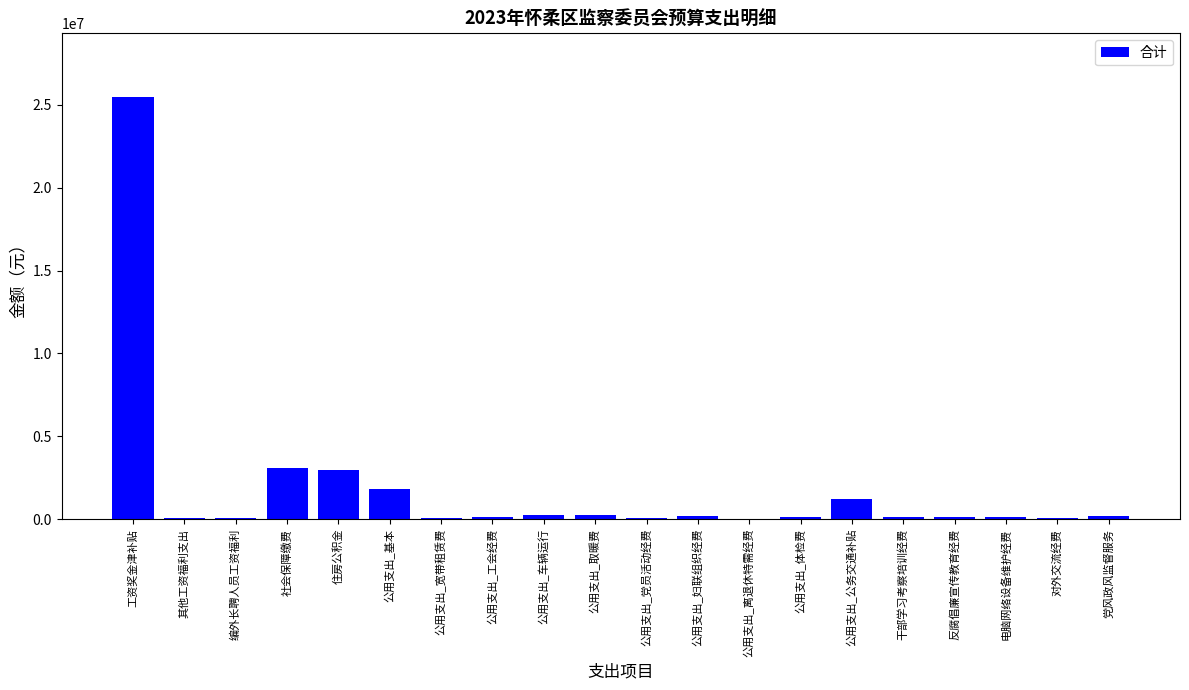

At which category does the chart reach its peak across all series?

工资奖金津补贴